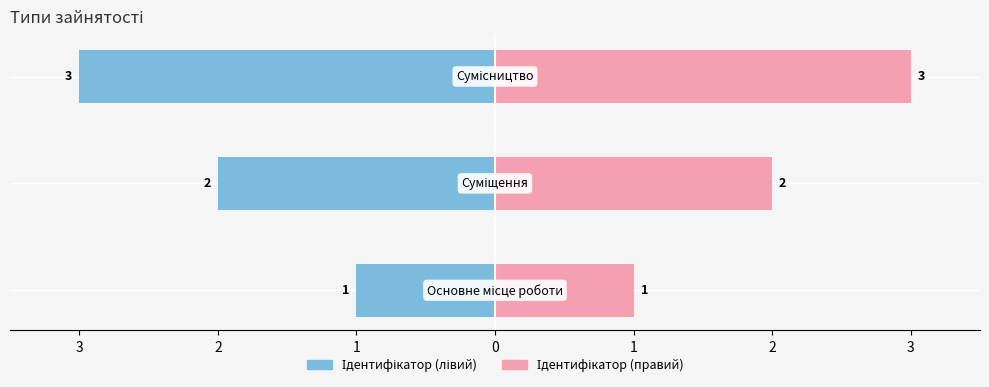

How many bars are there in total?

6